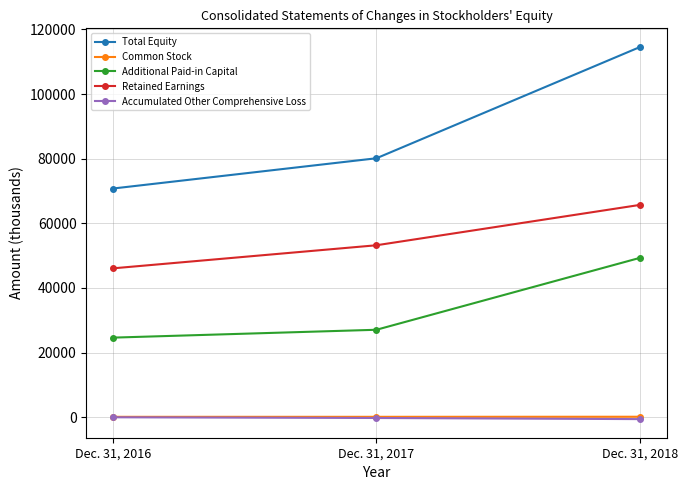

What is the difference between the second highest and minimum values in the Total Equity series?

9372